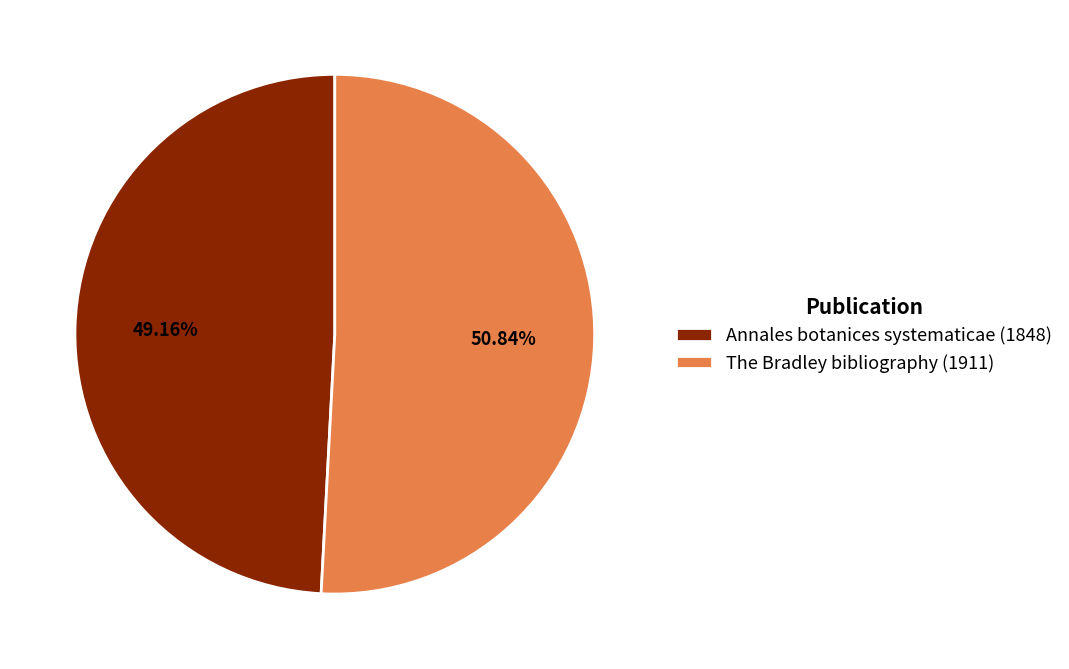

To the nearest percent, what portion does The Bradley bibliography (1911) represent?

51%